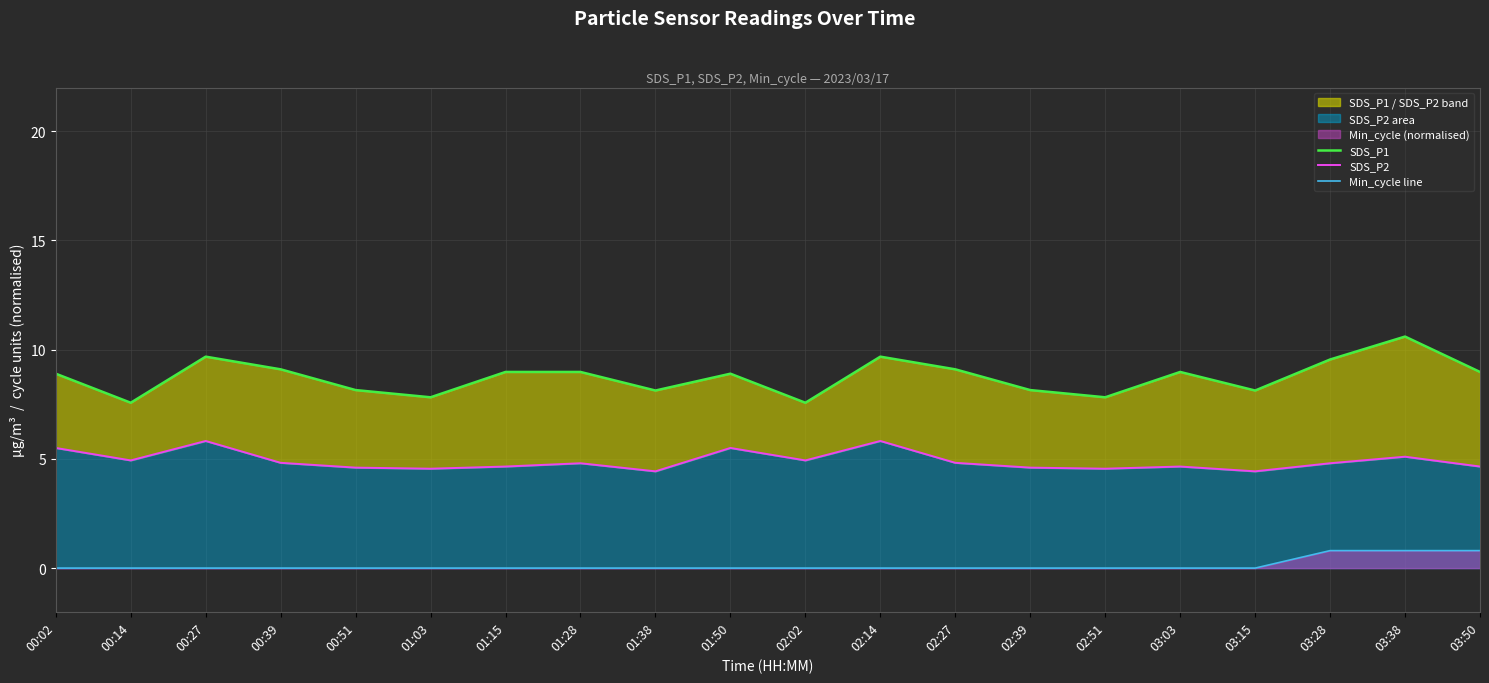

Rank the series by their average value, from lowest to highest.

Min_cycle line, SDS_P2, SDS_P1